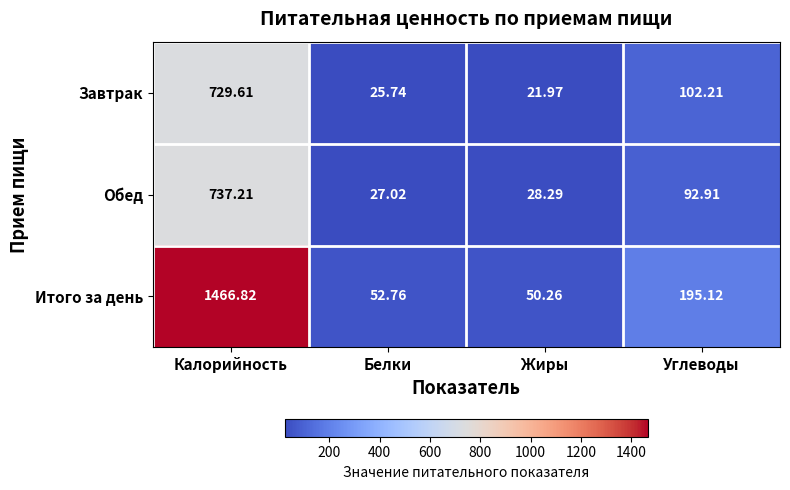

At which label does Итого за день reach its minimum?

Жиры